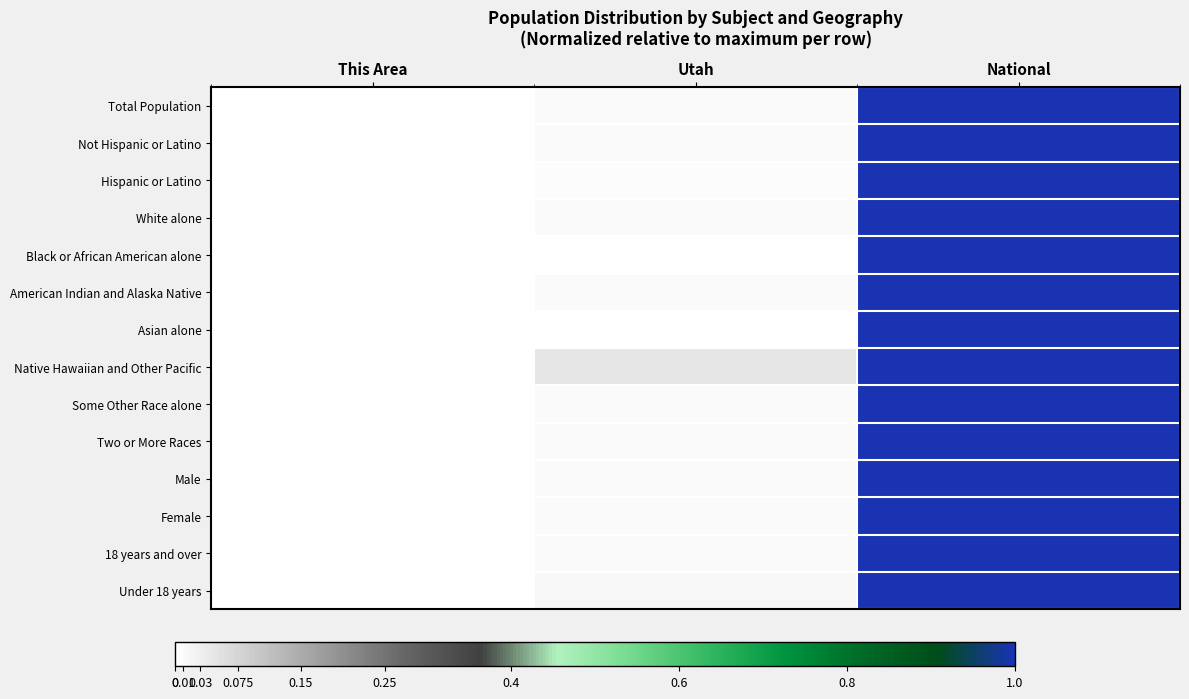

What is the maximum value shown in the chart?

1.0